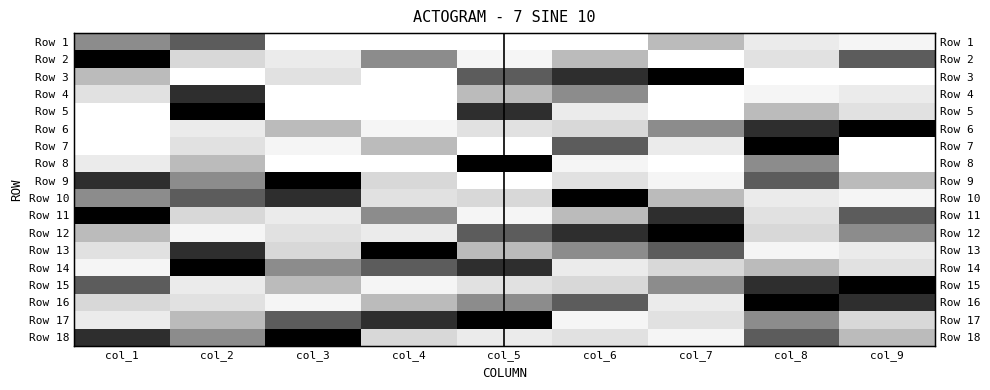

What is the difference between the second highest and minimum values in the Row 14 series?

7